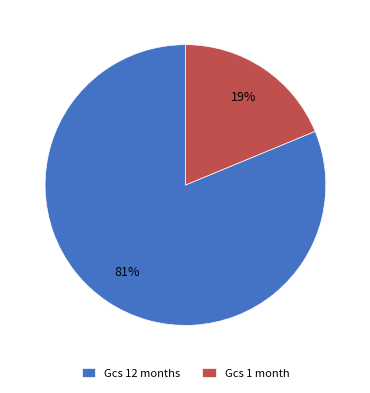

Is the sum of Gcs 12 months and Gcs 1 month greater than half?

Yes